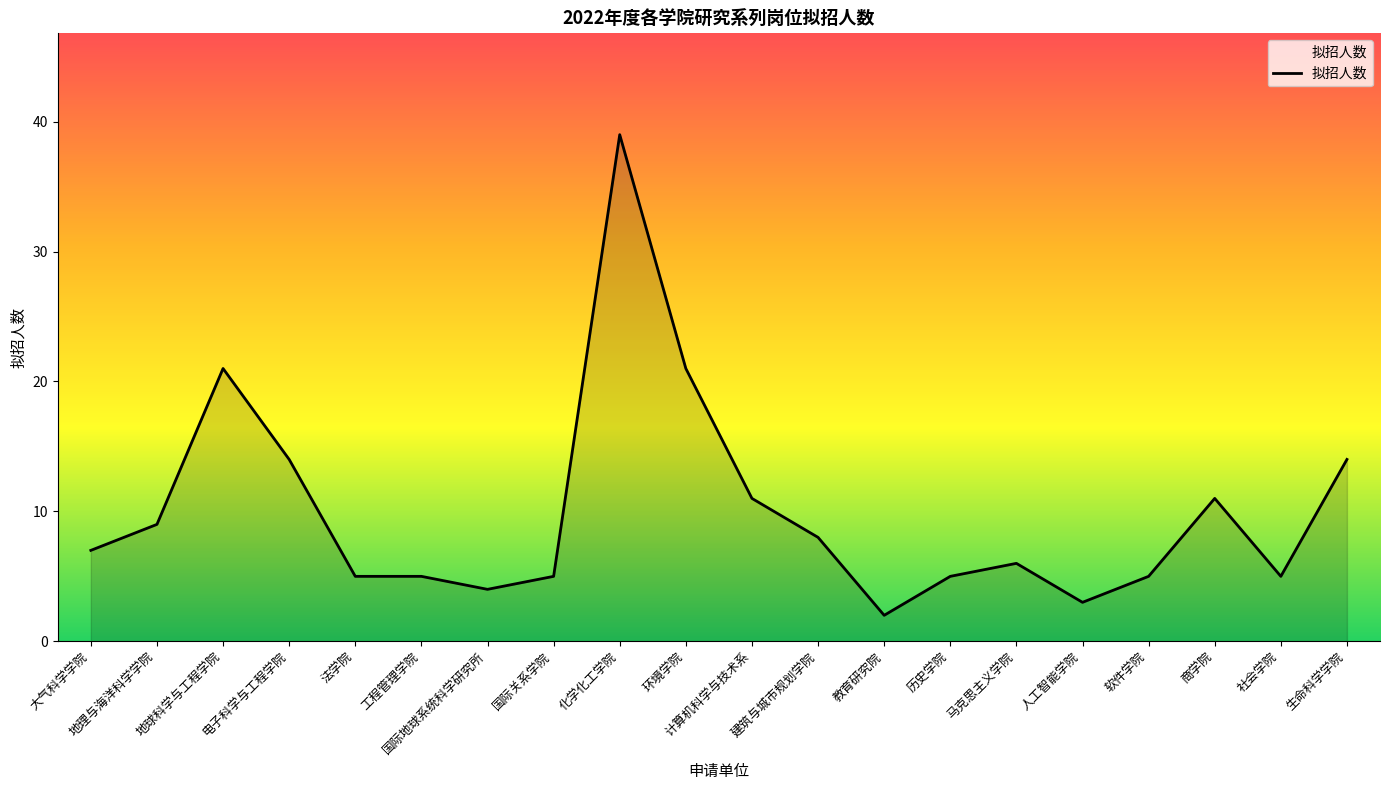

What is the difference between the second highest and second lowest values?

18